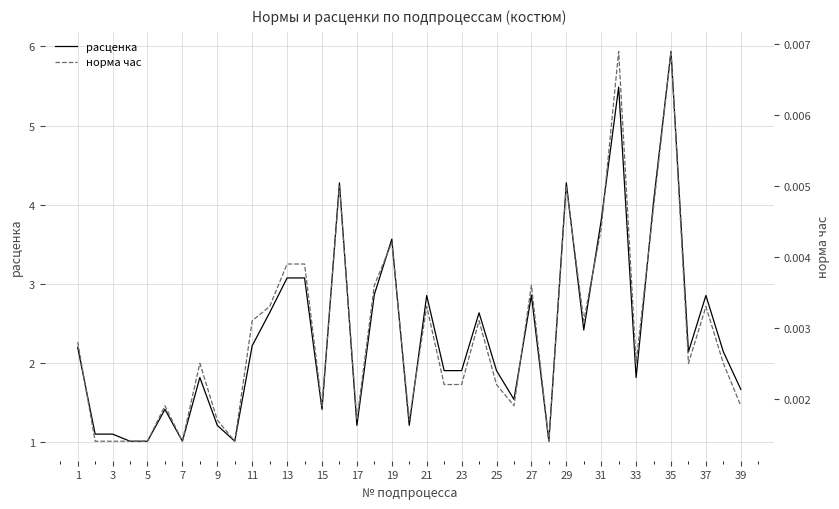

Which category has the highest value in the расценка series?

35